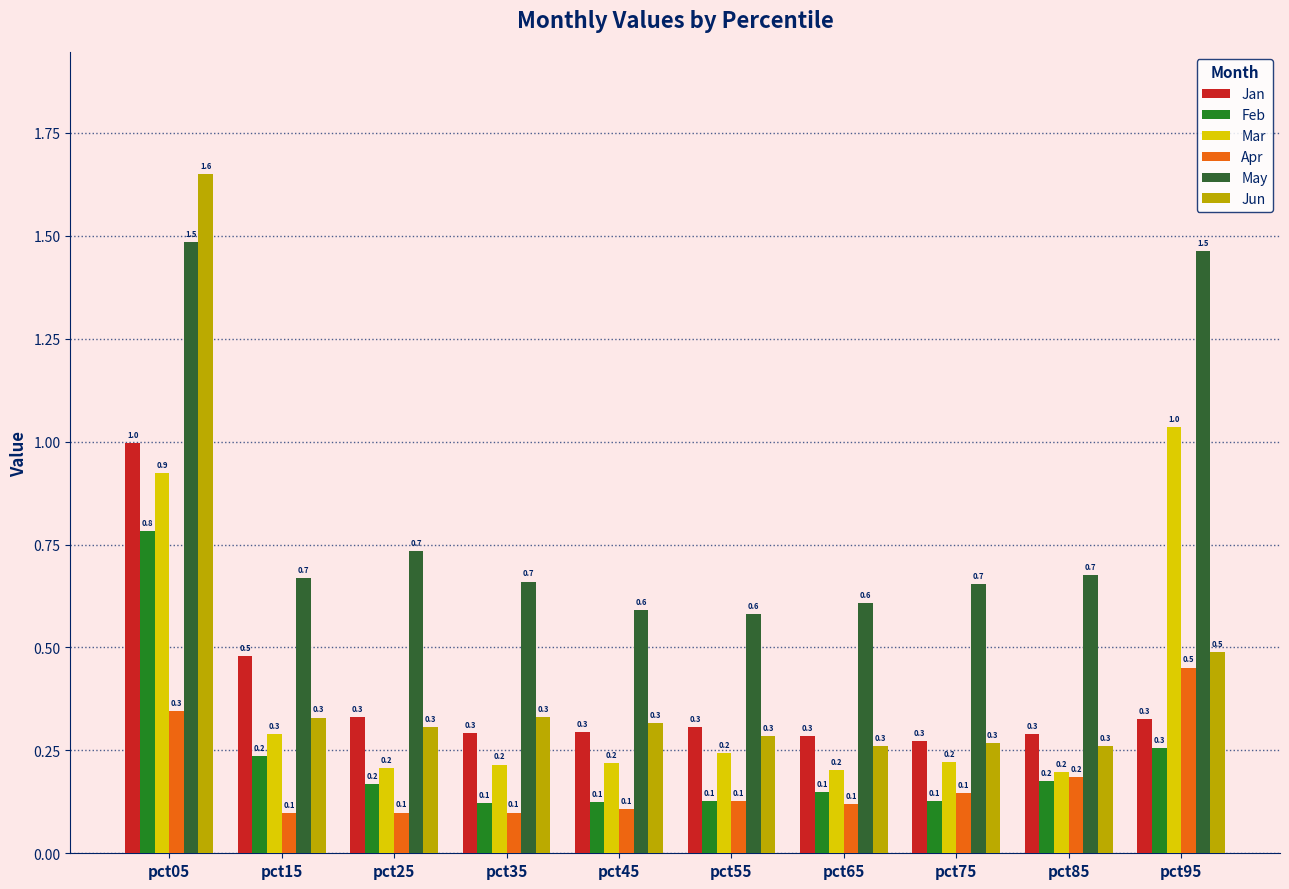

Reading right to left, list all the values displayed in this chart.

Jan: pct95=0.3	pct85=0.3	pct75=0.3	pct65=0.3	pct55=0.3	pct45=0.3	pct35=0.3	pct25=0.3	pct15=0.5	pct05=1.0
Feb: pct95=0.3	pct85=0.2	pct75=0.1	pct65=0.1	pct55=0.1	pct45=0.1	pct35=0.1	pct25=0.2	pct15=0.2	pct05=0.8
Mar: pct95=1.0	pct85=0.2	pct75=0.2	pct65=0.2	pct55=0.2	pct45=0.2	pct35=0.2	pct25=0.2	pct15=0.3	pct05=0.9
Apr: pct95=0.5	pct85=0.2	pct75=0.1	pct65=0.1	pct55=0.1	pct45=0.1	pct35=0.1	pct25=0.1	pct15=0.1	pct05=0.3
May: pct95=1.5	pct85=0.7	pct75=0.7	pct65=0.6	pct55=0.6	pct45=0.6	pct35=0.7	pct25=0.7	pct15=0.7	pct05=1.5
Jun: pct95=0.5	pct85=0.3	pct75=0.3	pct65=0.3	pct55=0.3	pct45=0.3	pct35=0.3	pct25=0.3	pct15=0.3	pct05=1.6